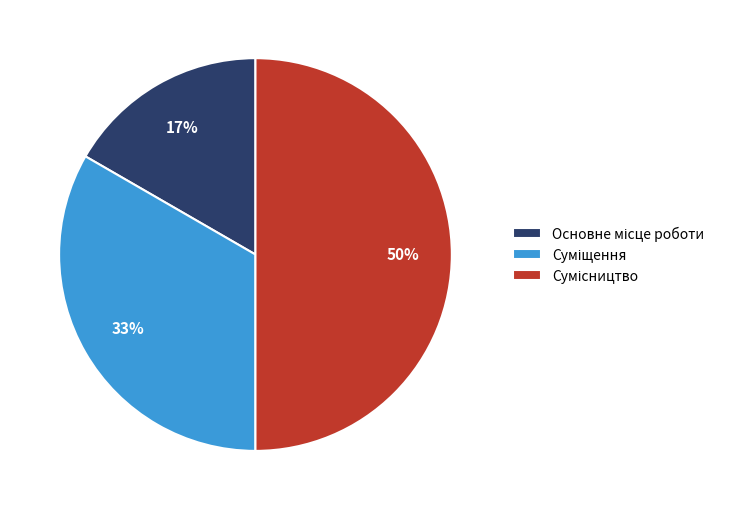

To the nearest percent, what is the difference between the largest and smallest slice percentages?

33%